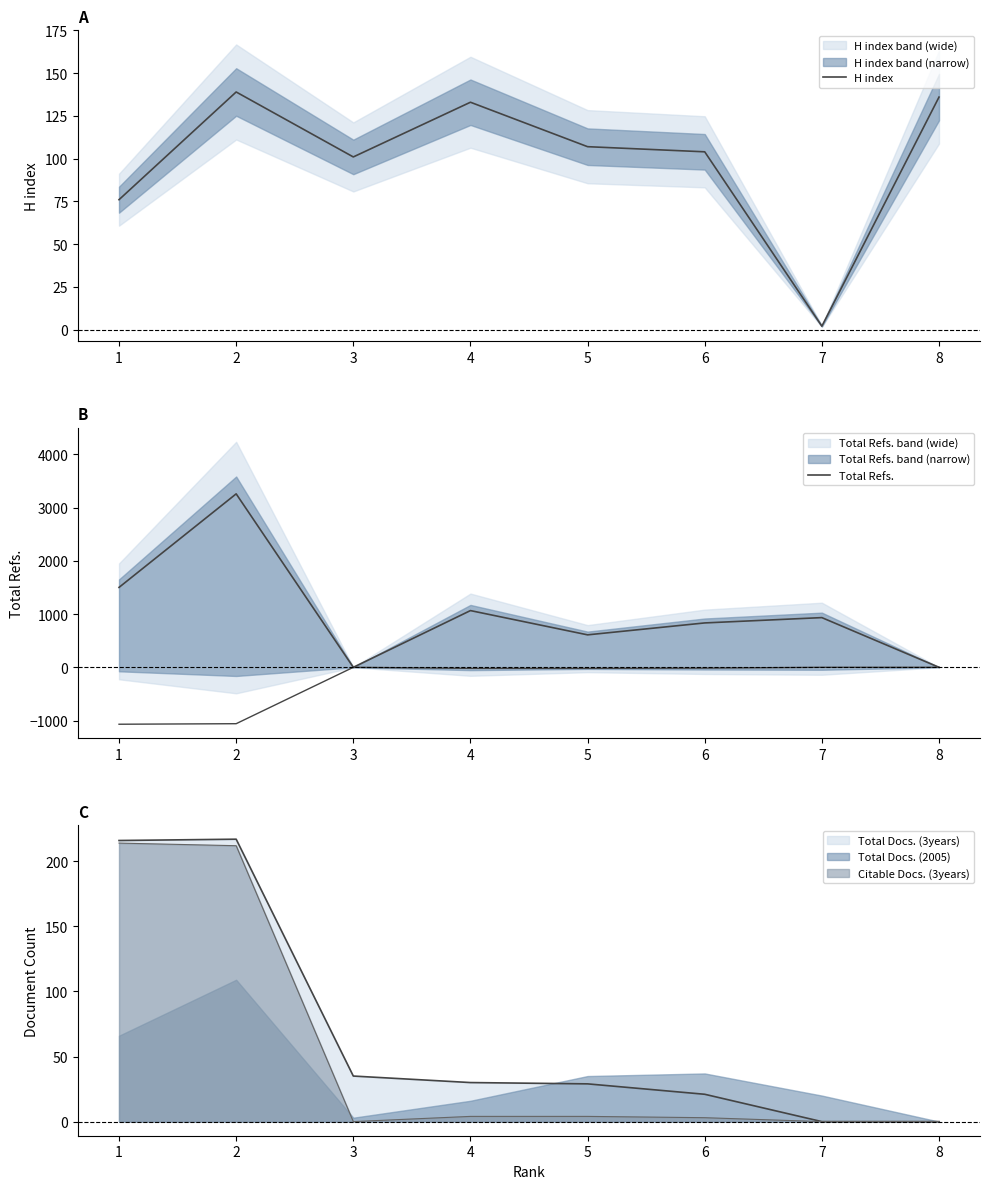

How many data points in H index are above 107?

3